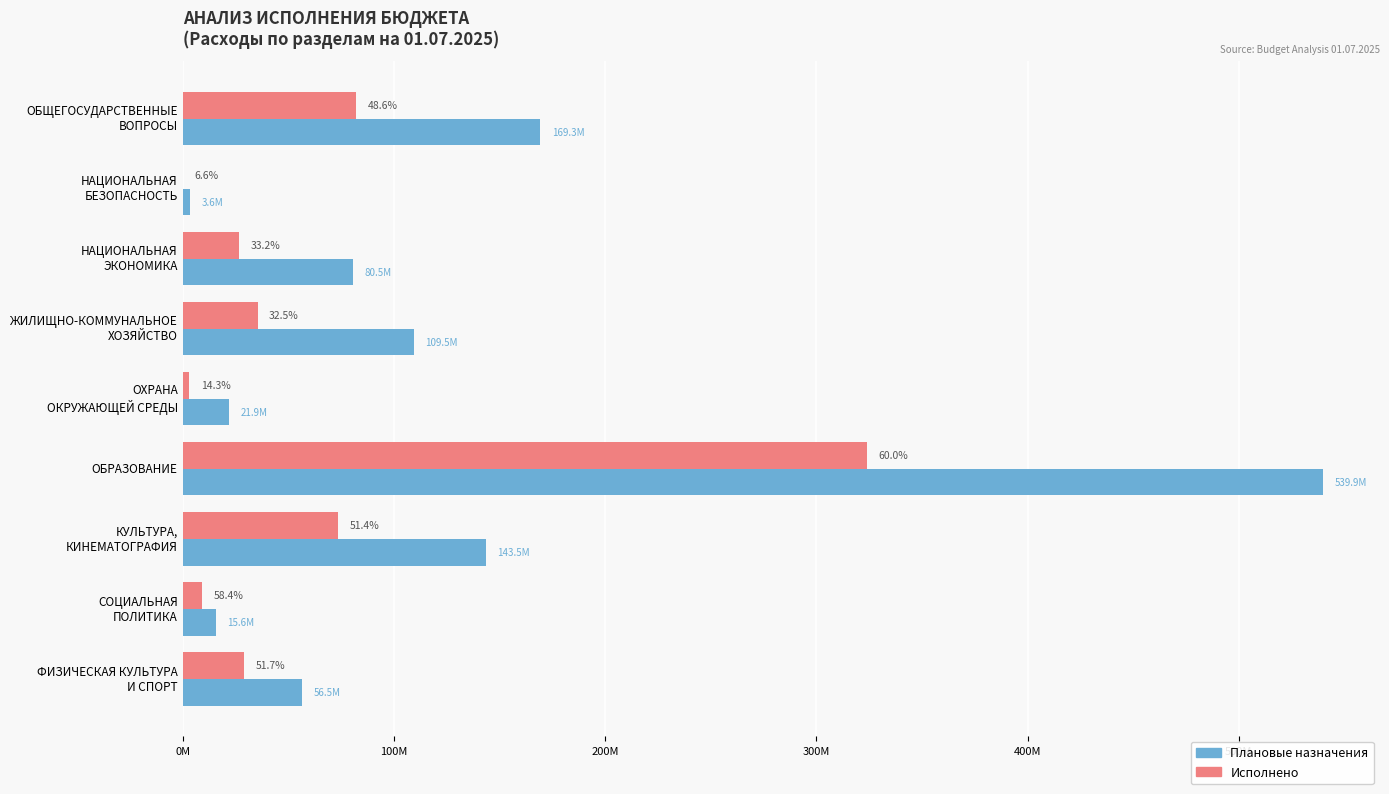

What are all the series names shown in the legend?

Плановые назначения, Исполнено